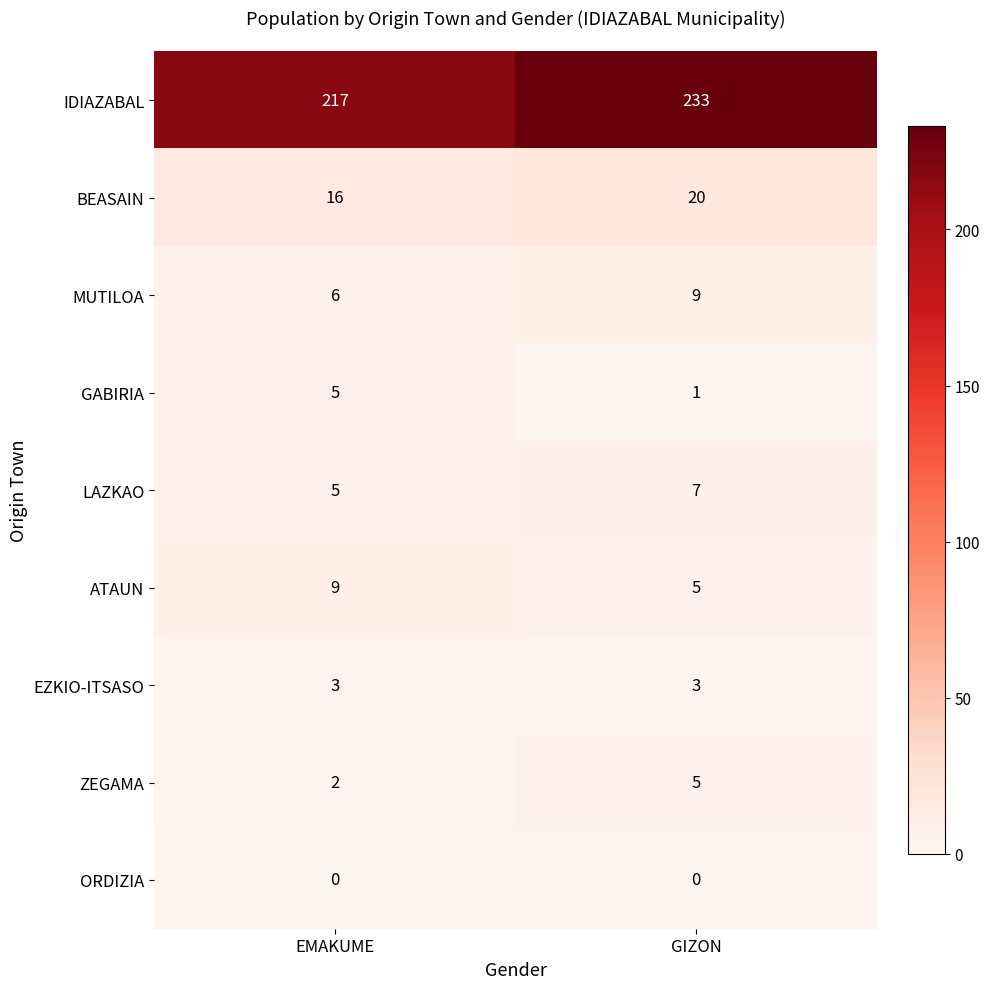

Is it true that EZKIO-ITSASO equals 1 at GIZON?

False